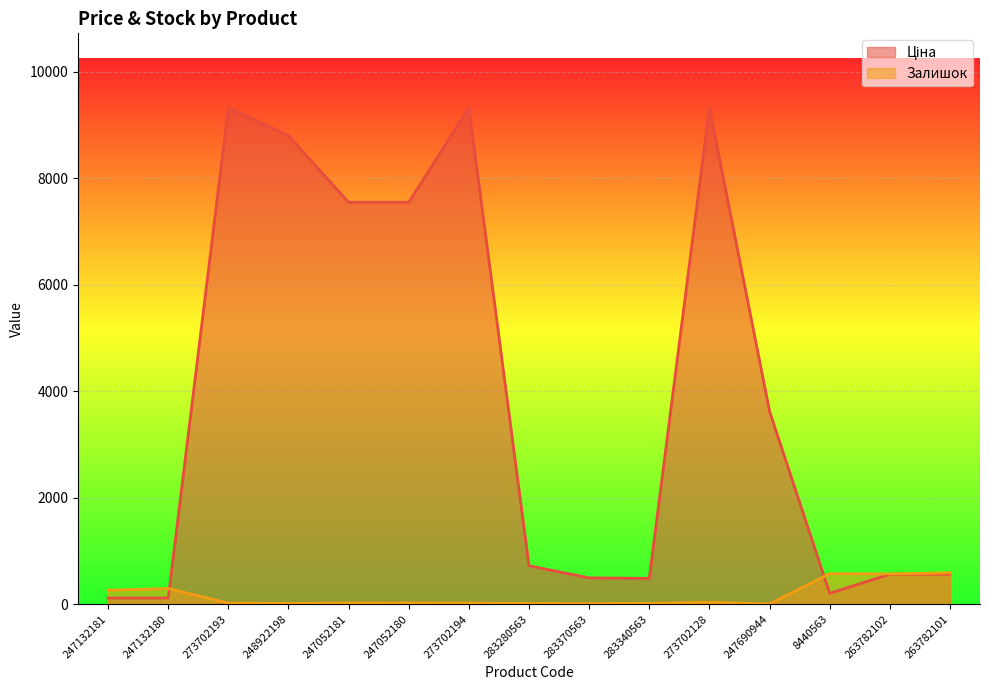

Which series changed the most between 8440563 and 263782102?

Ціна